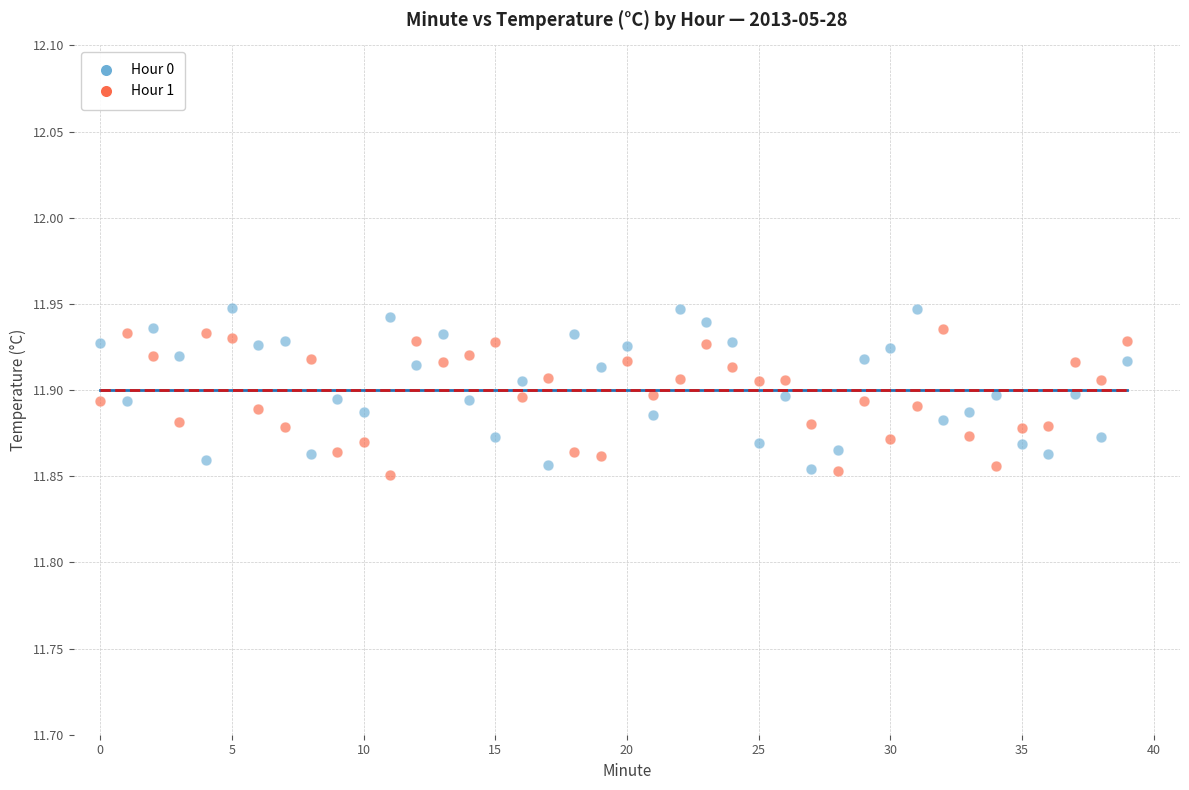

Which series has the widest spread of Y values?

Hour 0